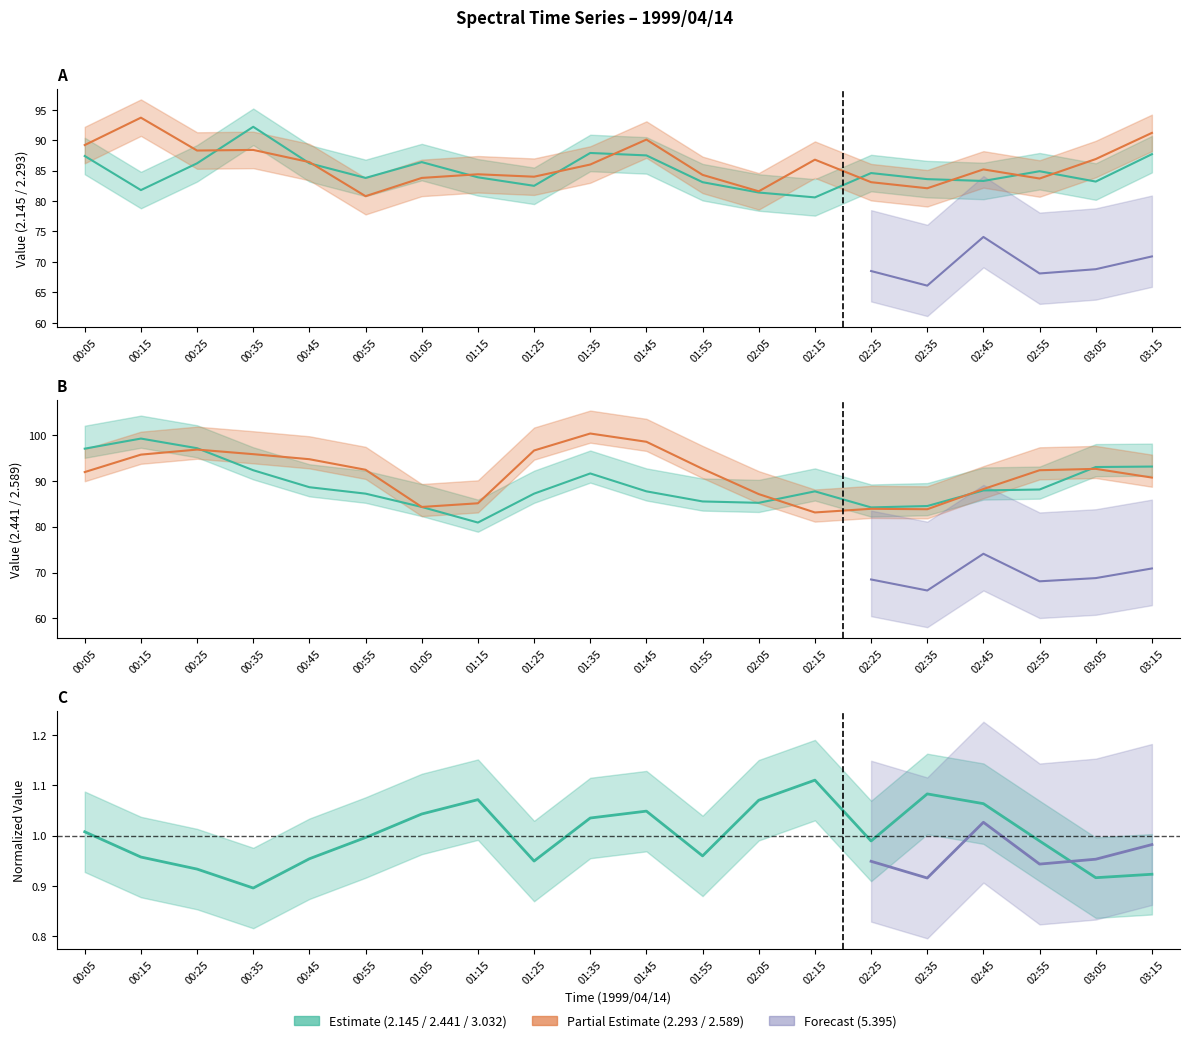

At which category does the chart reach its peak across all series?

01:35